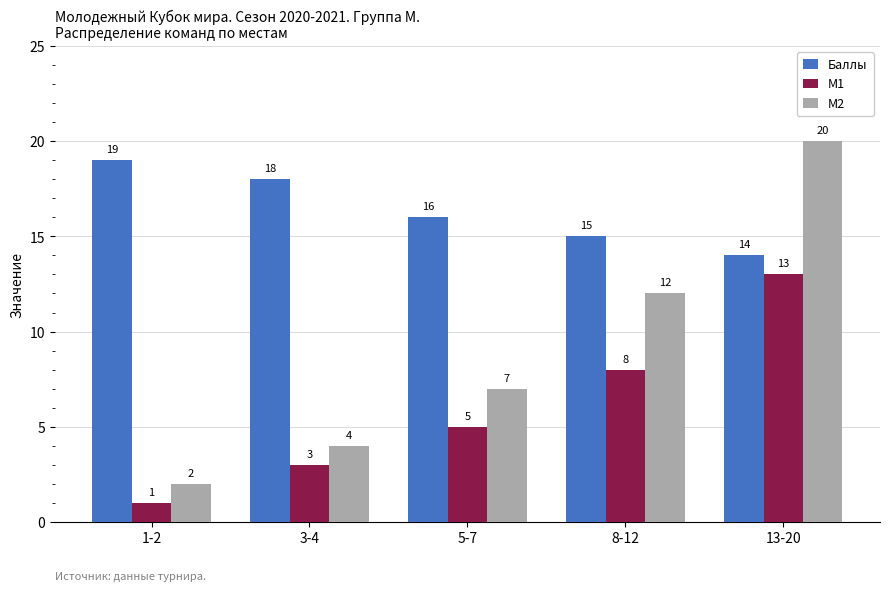

Reading left to right, what are all the values shown in this chart?

Баллы: 19	18	16	15	14
M1: 1	3	5	8	13
M2: 2	4	7	12	20